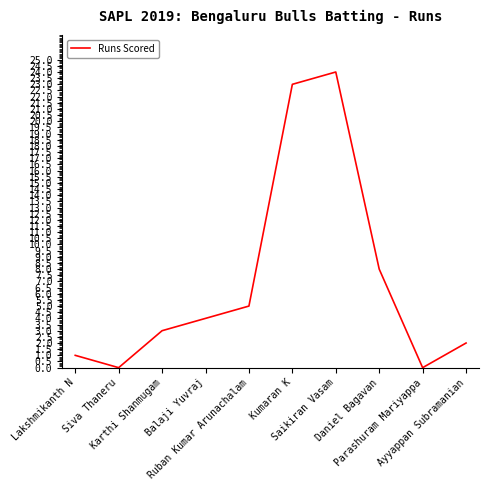

Where is the first local maximum?

Saikiran Vasam